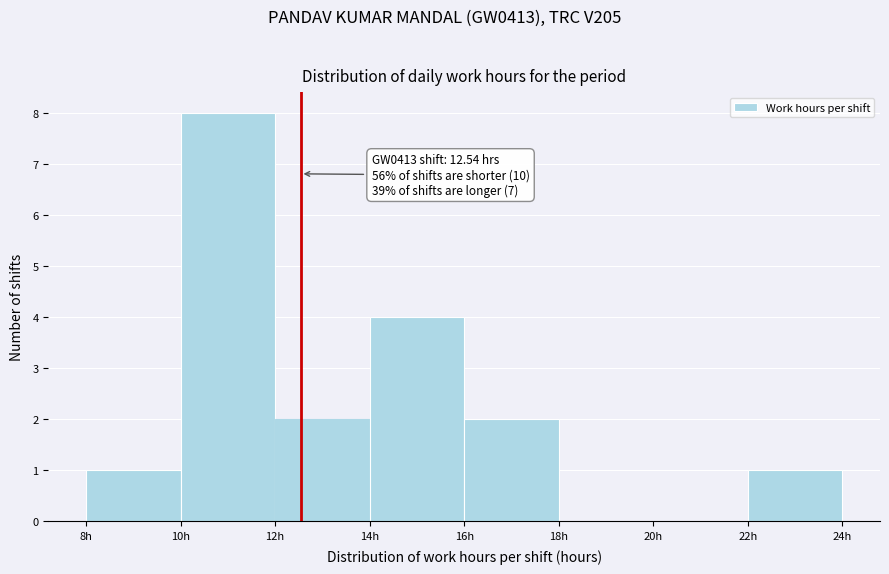

Which range on the x-axis has the tallest bar?

10 to 12